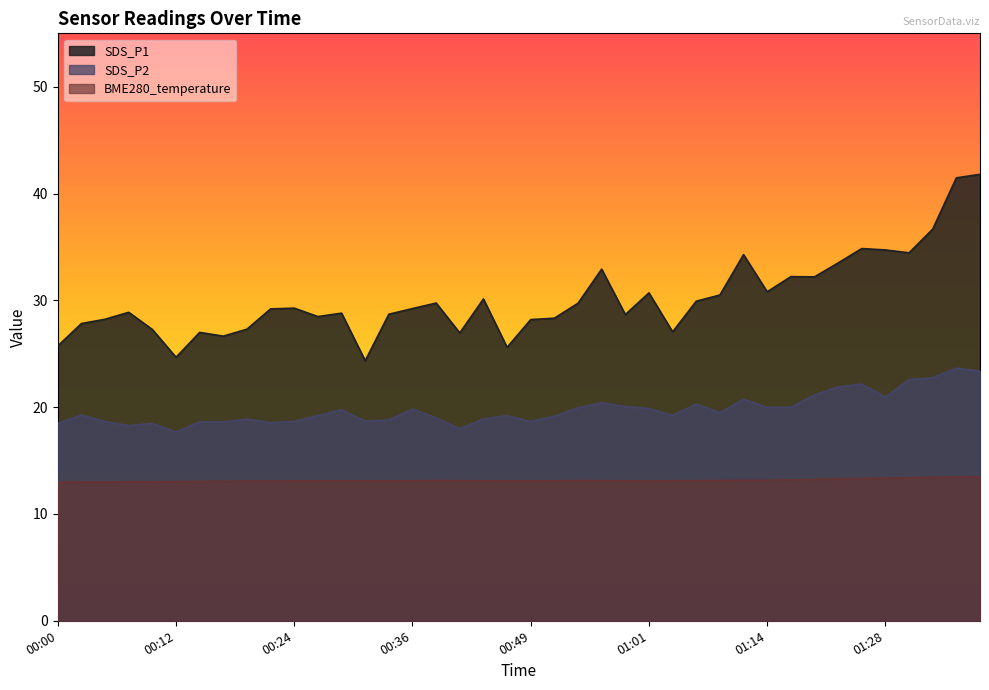

At which category does the chart reach its minimum across all series?

00:00